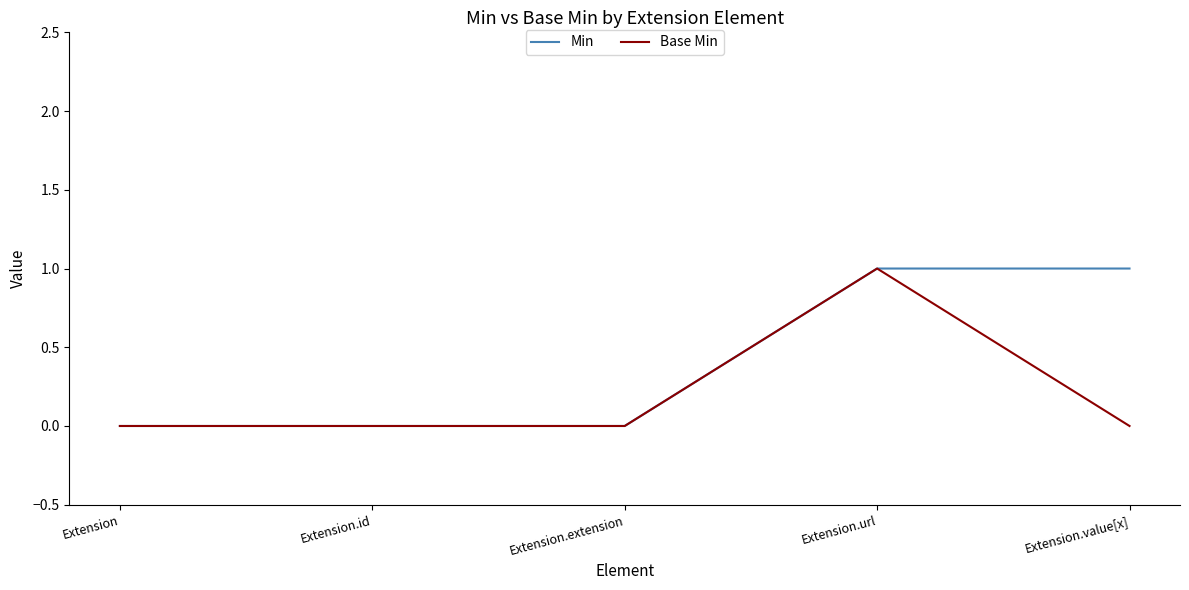

Does the chart display data point markers on the line(s)?

No